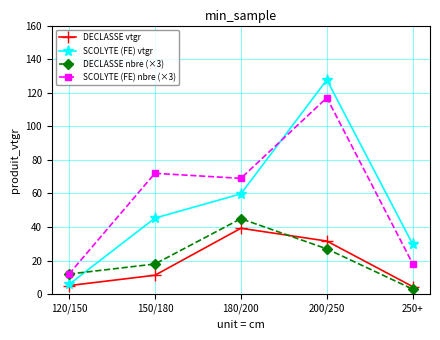

The value of SCOLYTE (FE) vtgr at 180/200 is 40.2. True or false?

False